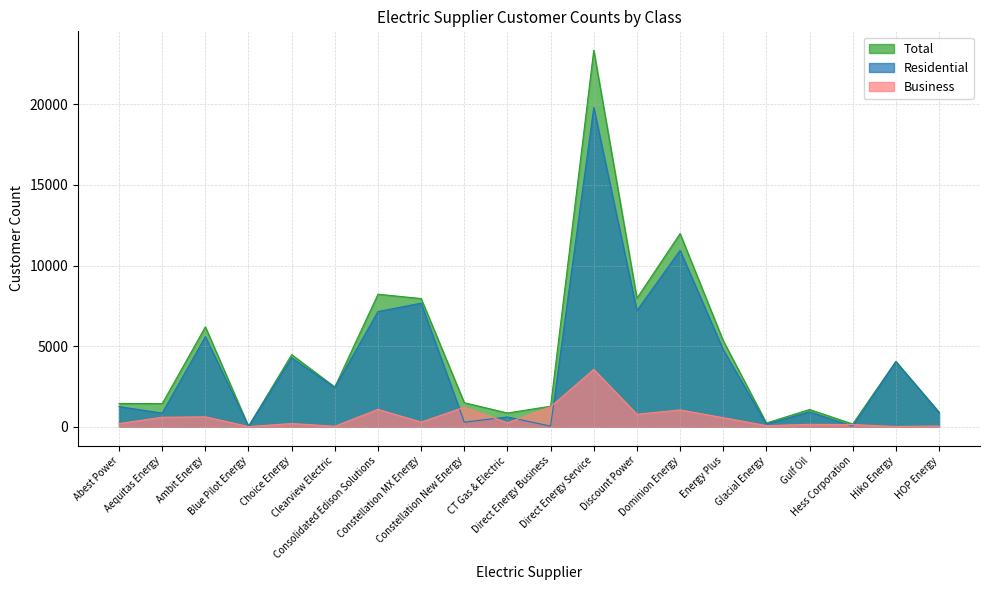

In Business, how many points are higher than both neighbors (excluding endpoints)?

7